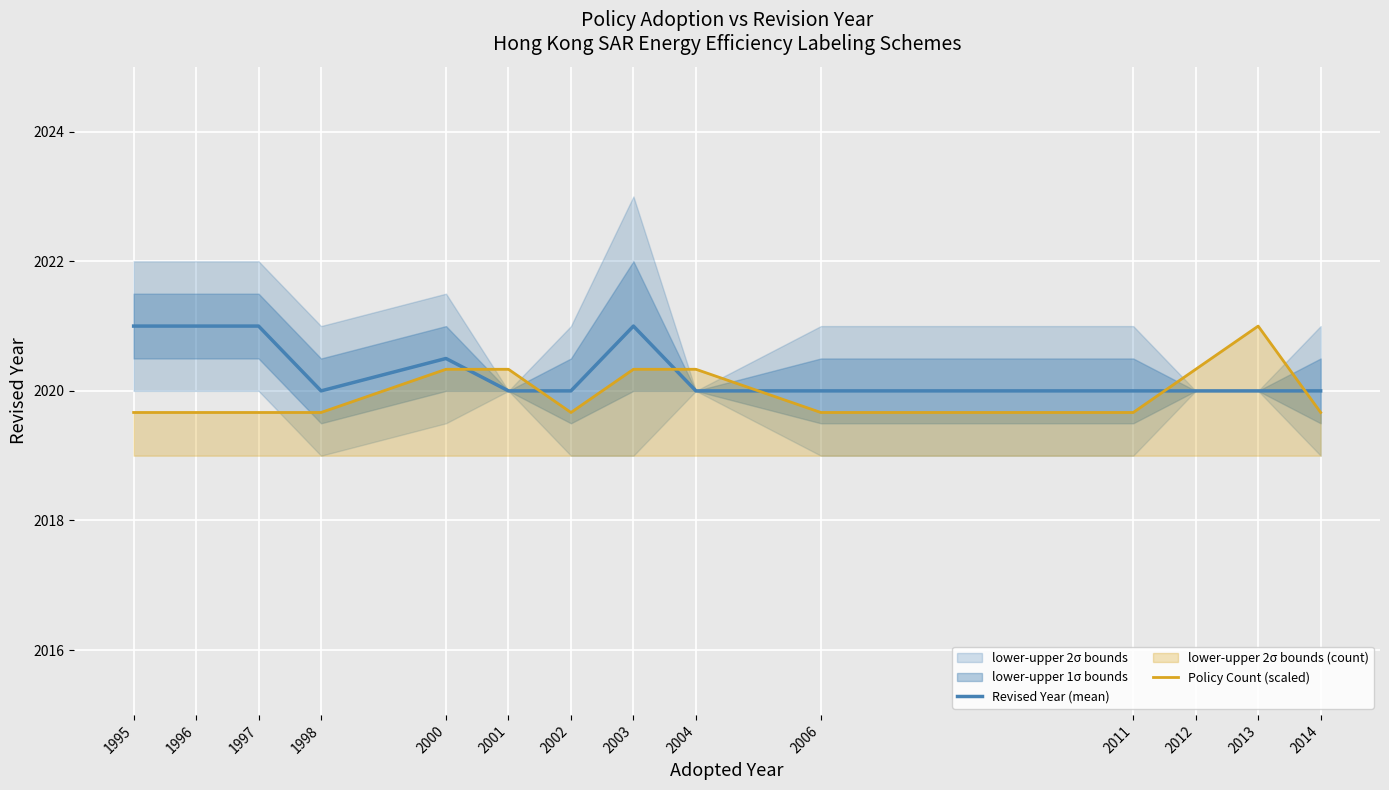

How many lines are shown in the chart?

2